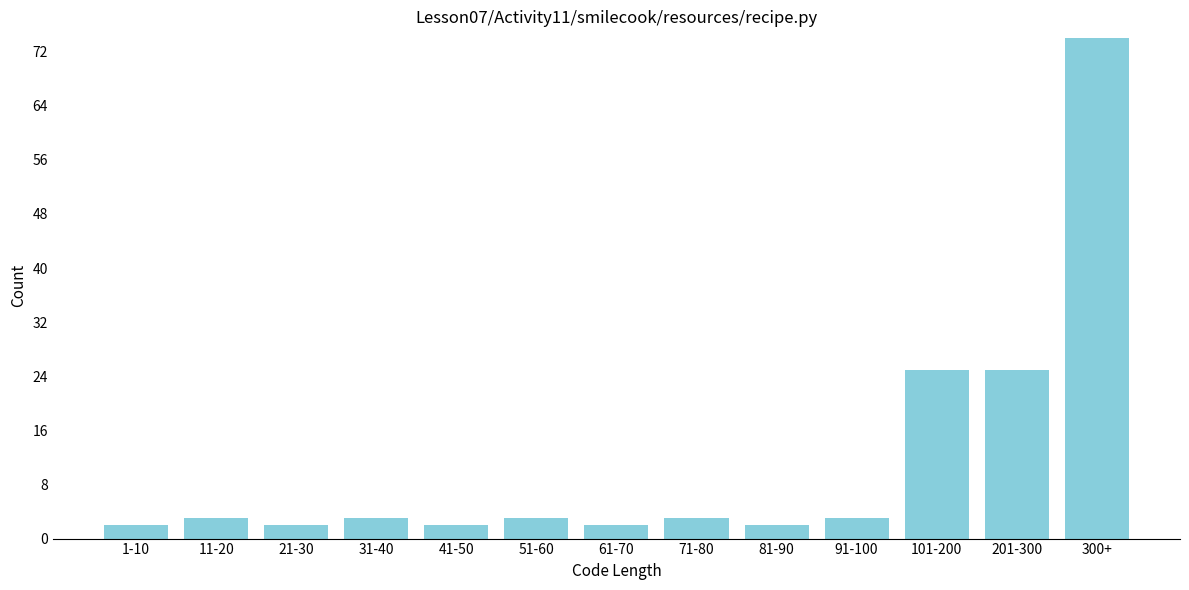

Reading right to left, what are all the values shown in this chart?

300+=74	201-300=25	101-200=25	91-100=3	81-90=2	71-80=3	61-70=2	51-60=3	41-50=2	31-40=3	21-30=2	11-20=3	1-10=2